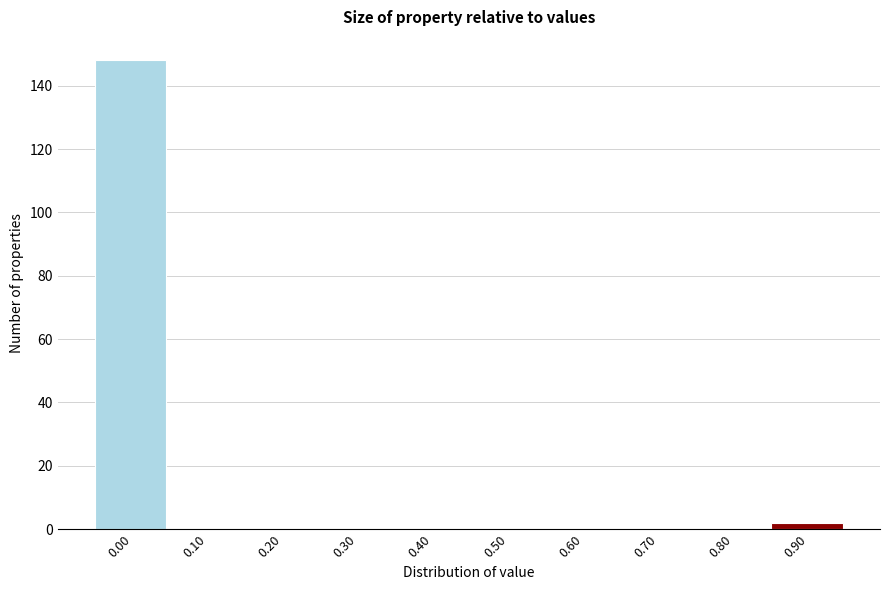

Reading right to left, extract all data points from this chart.

0.90=2	0.80=0	0.70=0	0.60=0	0.50=0	0.40=0	0.30=0	0.20=0	0.10=0	0.00=148